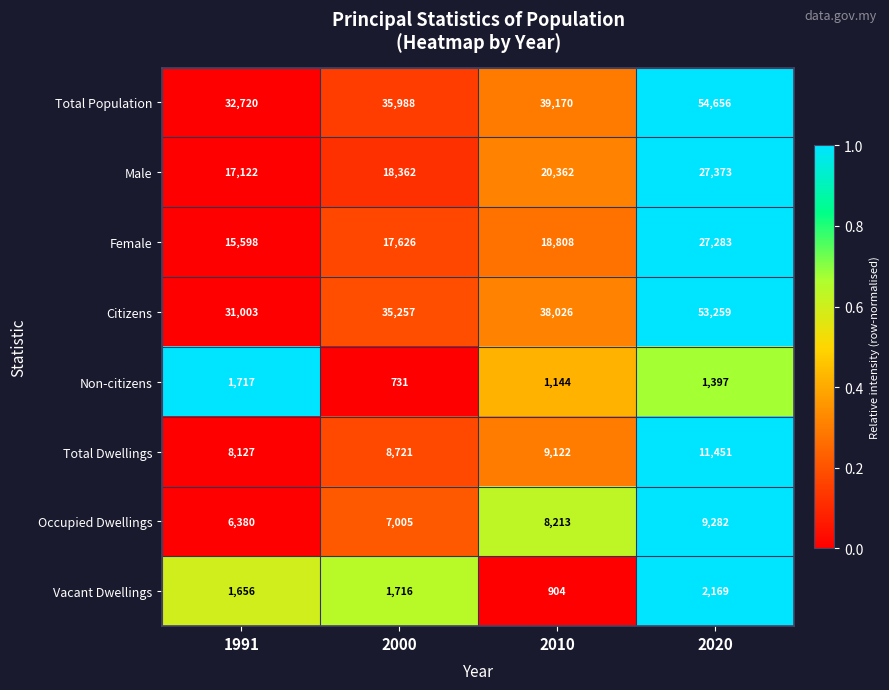

The Non-citizens series shows 731 at 2000. True or false?

True